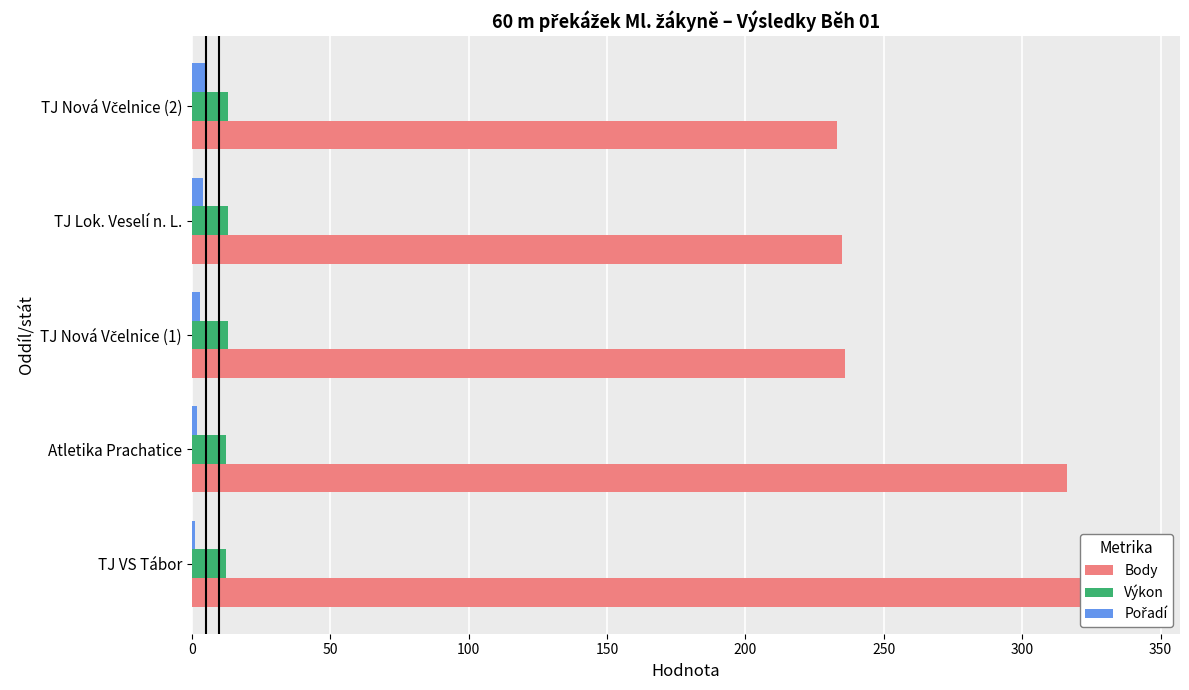

What is the average value of the Výkon series?

12.9